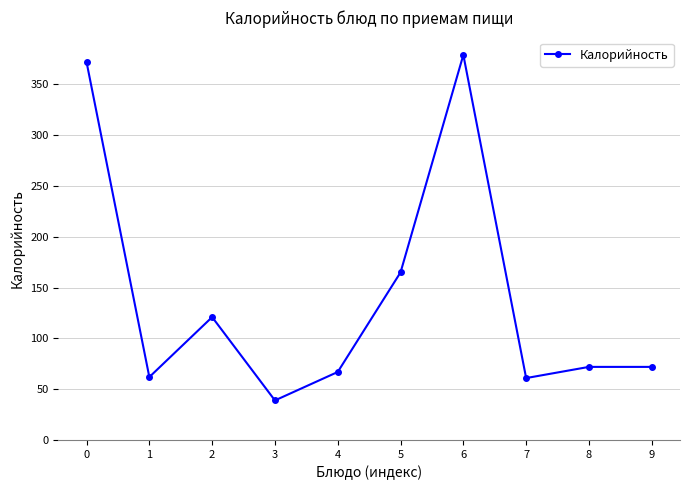

Which category has the lowest value across all series?

3